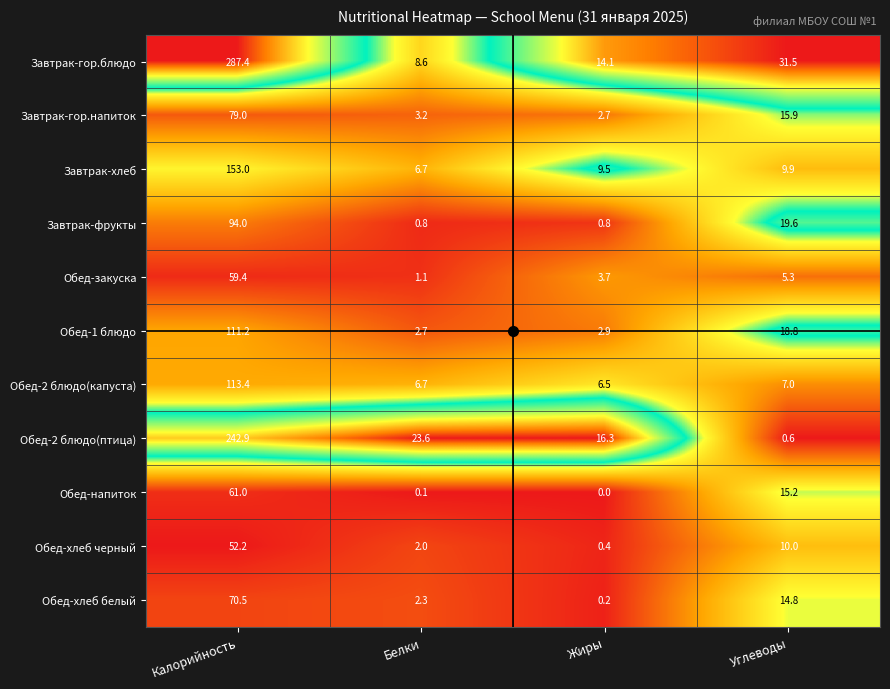

Where is Завтрак-фрукты nearest to the value 47?

Углеводы